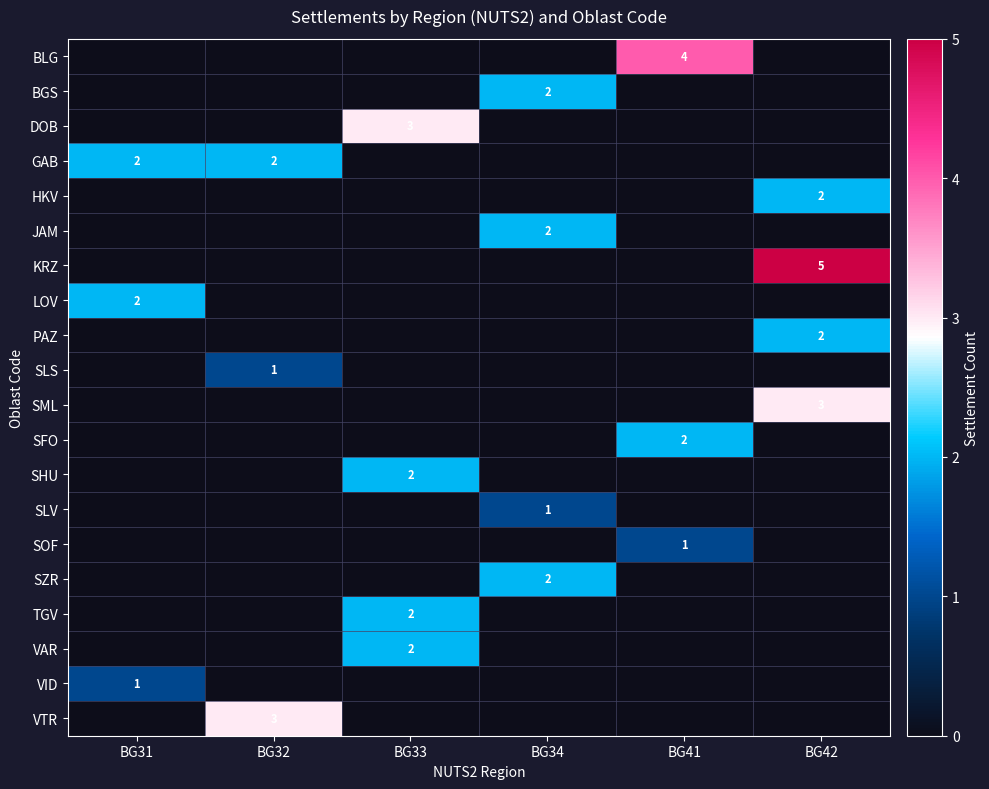

How many values in PAZ are above zero?

1